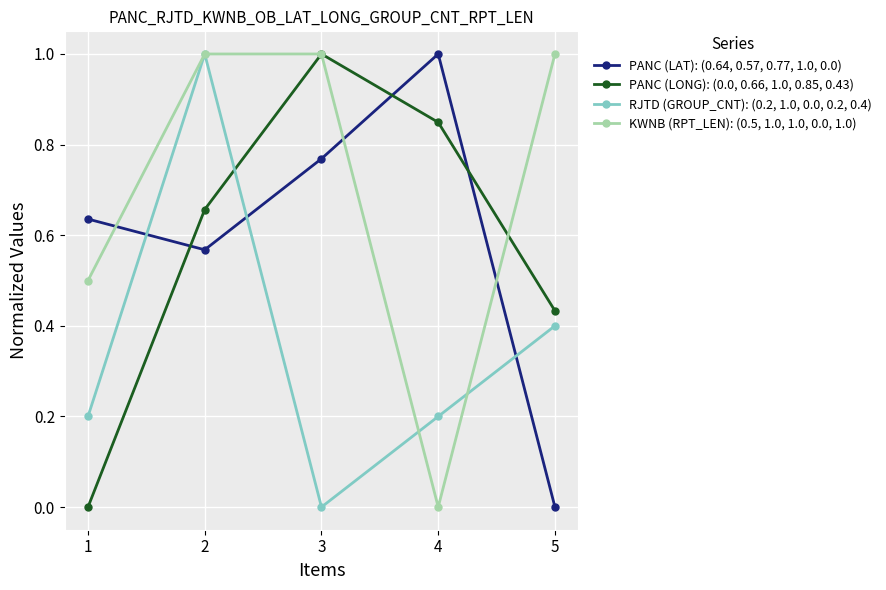

Which series has the largest total across all categories?

KWNB (RPT_LEN): (0.5, 1.0, 1.0, 0.0, 1.0)